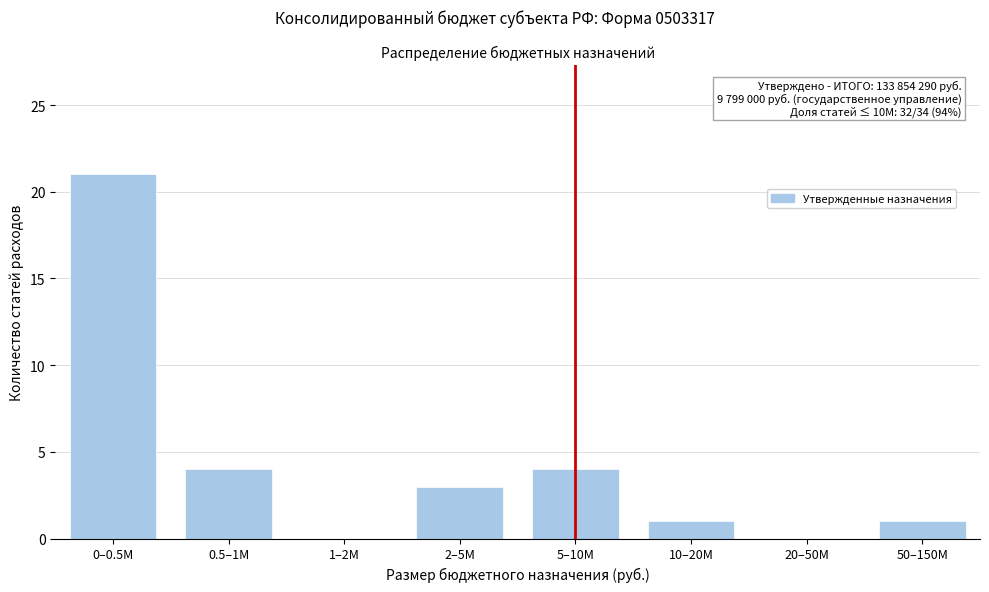

Reading left to right, transcribe all the data shown in this chart.

0–0.5M=21	0.5–1M=4	1–2M=0	2–5M=3	5–10M=4	10–20M=1	20–50M=0	50–150M=1